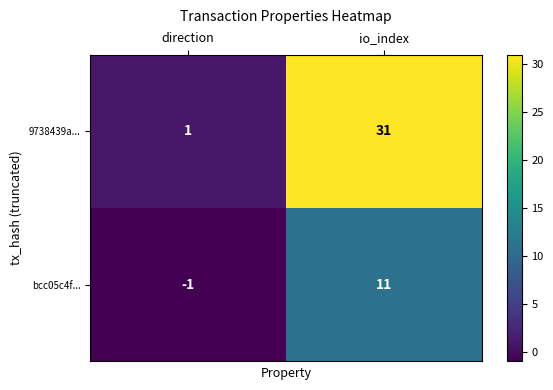

What is the sum of the bcc05c4f... values at direction and io_index?

10